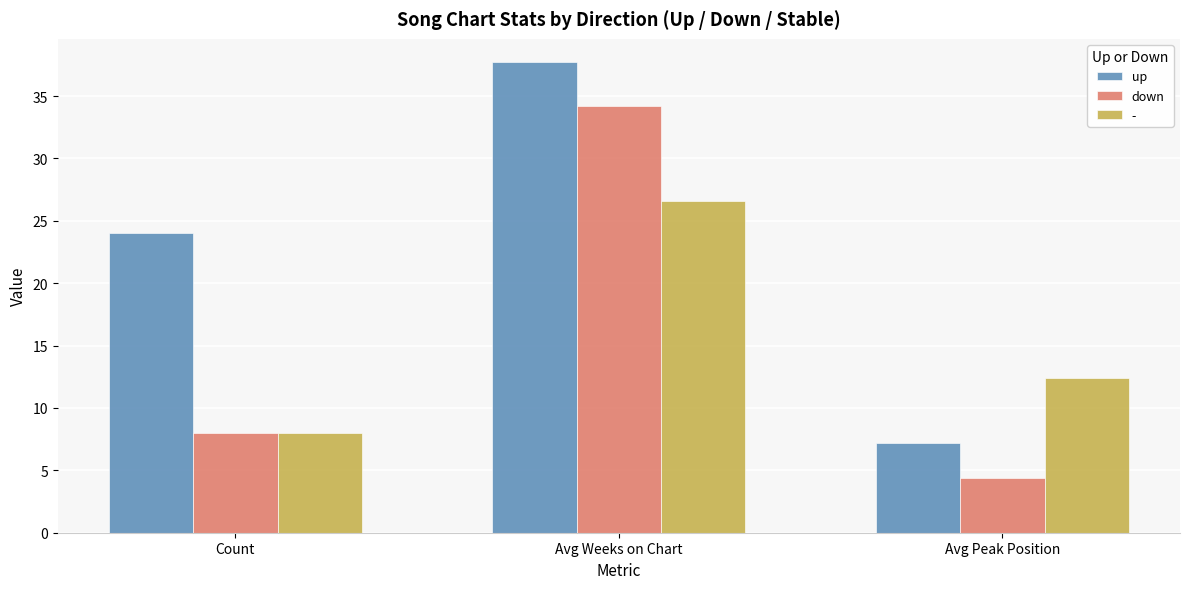

What is the difference between the highest and lowest values at Count?

16.0